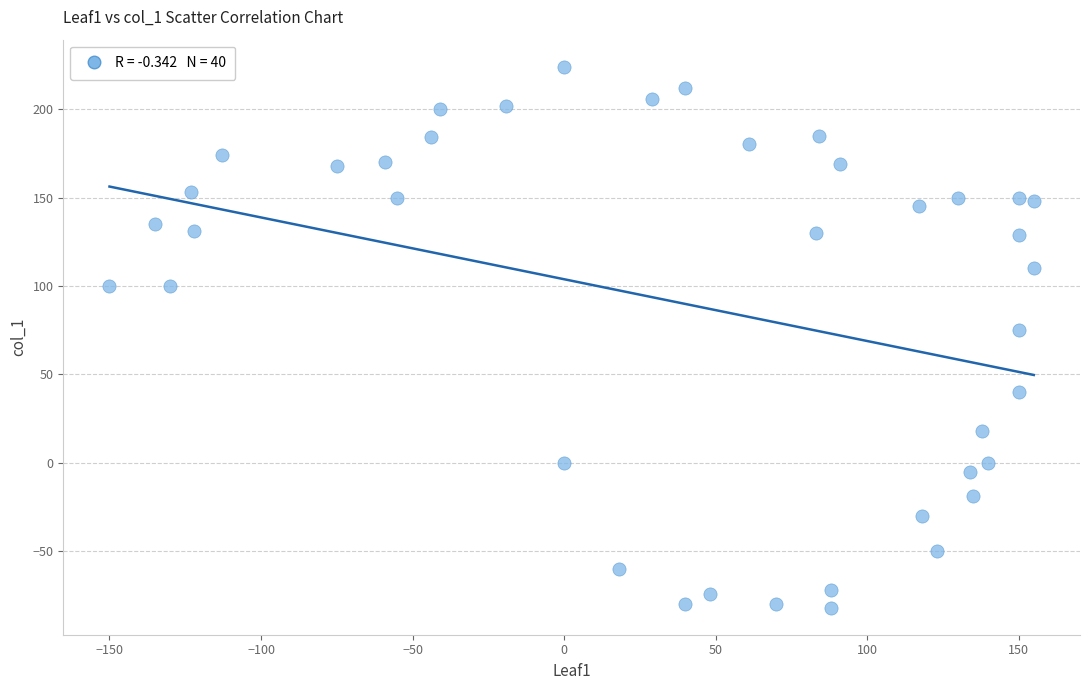

What Y value in the scatter plot is closest to 71?

75